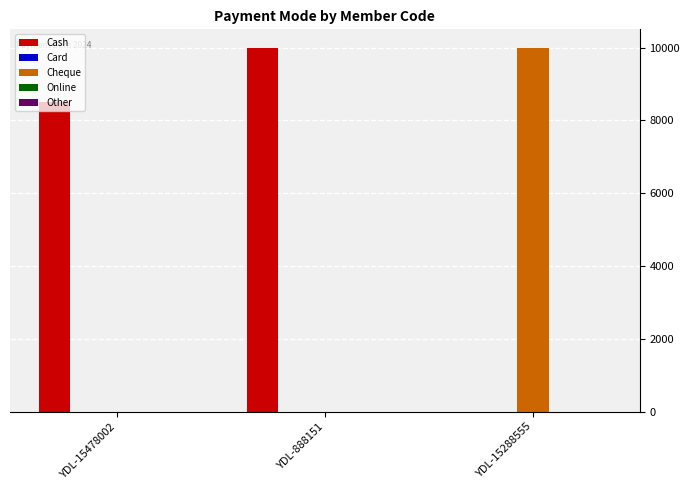

What is the average value of the Cheque series?

3333